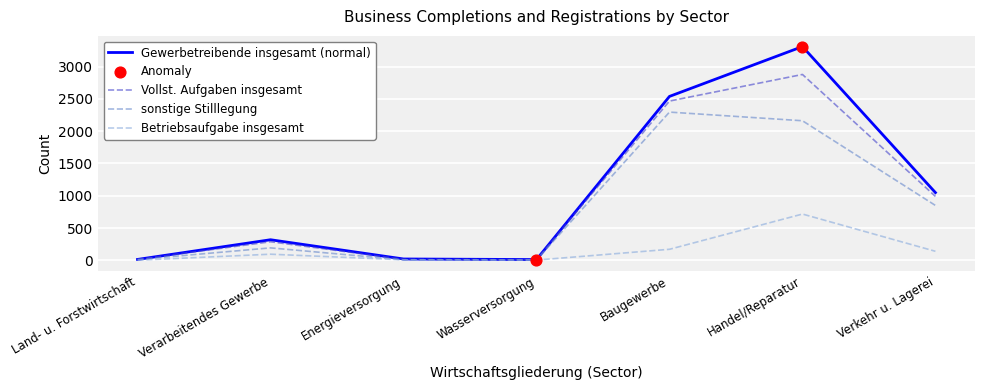

Is the value of Vollst. Aufgaben insgesamt at Handel/Reparatur greater than the value of sonstige Stilllegung at Wasserversorgung?

Yes